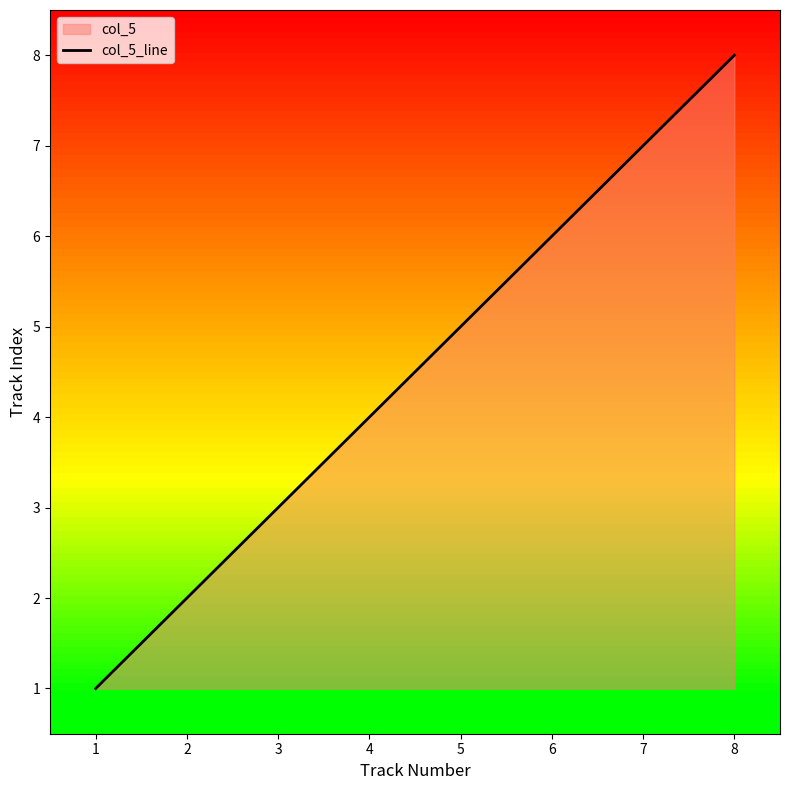

Between 7 and 1, which is larger?

7